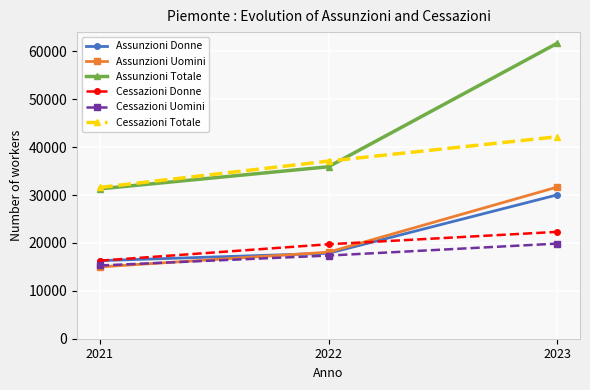

Does the chart display data point markers on the line(s)?

Yes